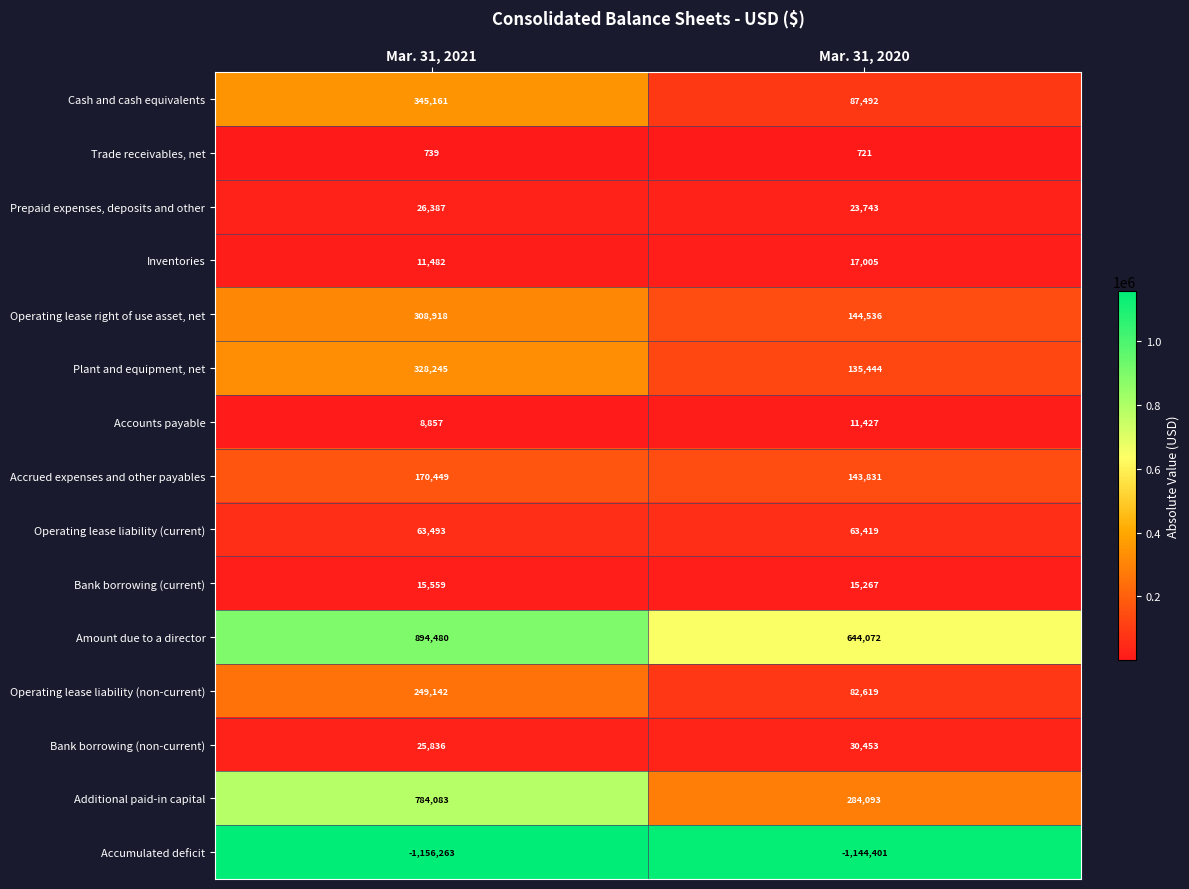

Reading left to right, transcribe all the data shown in this chart.

Cash and cash equivalents: 345161	87492
Trade receivables, net: 739	721
Prepaid expenses, deposits and other: 26387	23743
Inventories: 11482	17005
Operating lease right of use asset, net: 308918	144536
Plant and equipment, net: 328245	135444
Accounts payable: 8857	11427
Accrued expenses and other payables: 170449	143831
Operating lease liability (current): 63493	63419
Bank borrowing (current): 15559	15267
Amount due to a director: 894480	644072
Operating lease liability (non-current): 249142	82619
Bank borrowing (non-current): 25836	30453
Additional paid-in capital: 784083	284093
Accumulated deficit: -1156263	-1144401